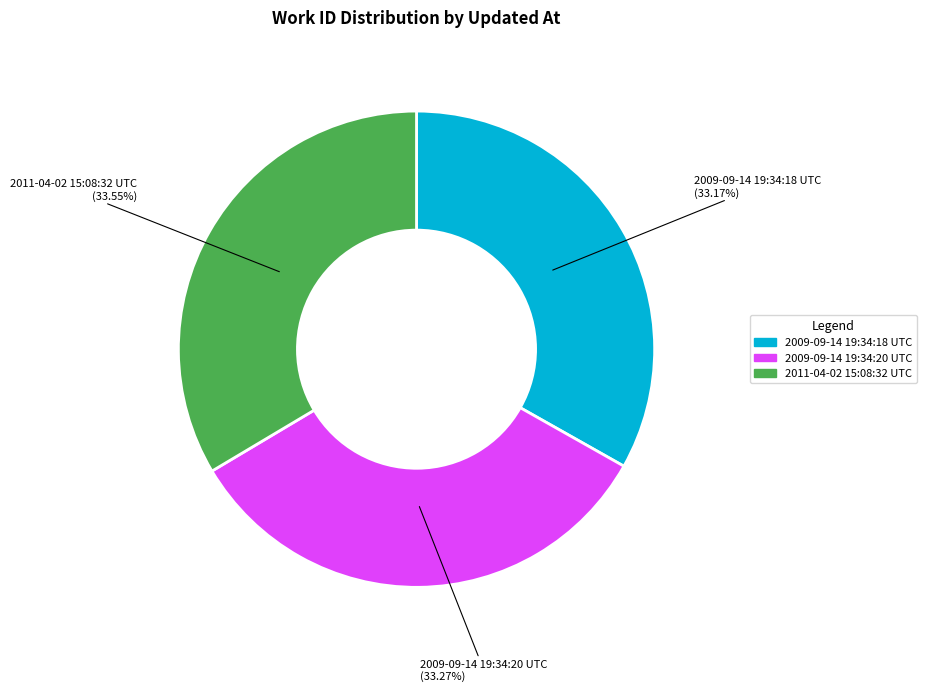

Is there a majority slice in this chart?

No